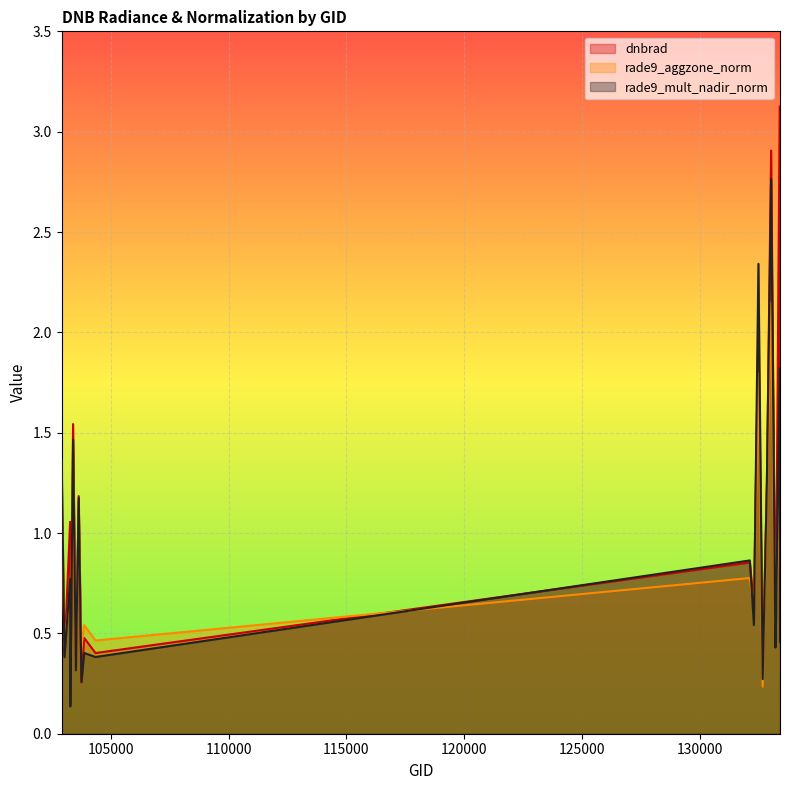

Rank the series at 103270 from lowest to highest value.

rade9_aggzone_norm, rade9_mult_nadir_norm, dnbrad